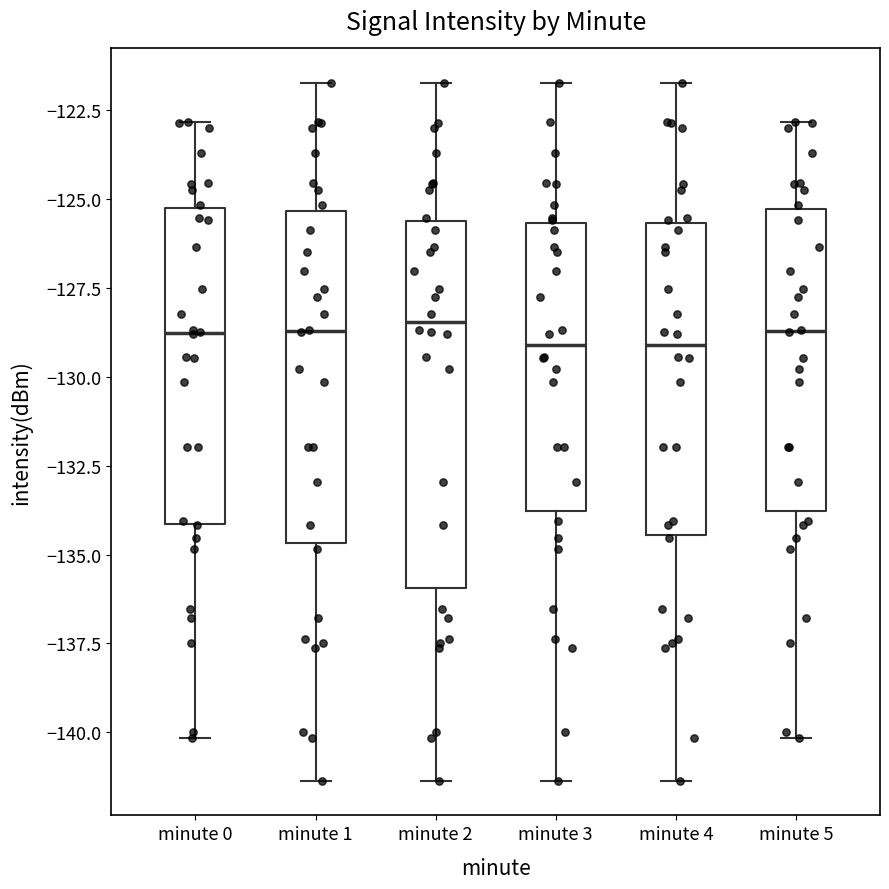

Reading left to right, transcribe this box plot: for each box, give where its median line is, the range the box spans, and where its two whiskers end, as read against the y-axis. The values are not printed on the chart, so give them approximately, as read against the axis.

minute 0: median -129.0, box -134.0 to -125.5, whiskers -140.0 to -123.0
minute 1: median -128.5, box -134.5 to -125.5, whiskers -141.5 to -122.0
minute 2: median -128.5, box -136.0 to -125.5, whiskers -141.5 to -122.0
minute 3: median -129.0, box -134.0 to -125.5, whiskers -141.5 to -122.0
minute 4: median -129.0, box -134.5 to -125.5, whiskers -141.5 to -122.0
minute 5: median -128.5, box -134.0 to -125.5, whiskers -140.0 to -123.0